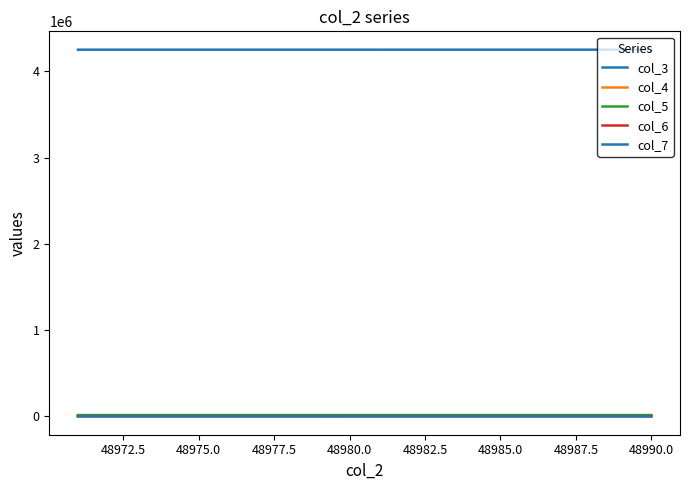

Does the chart display data point markers on the line(s)?

No